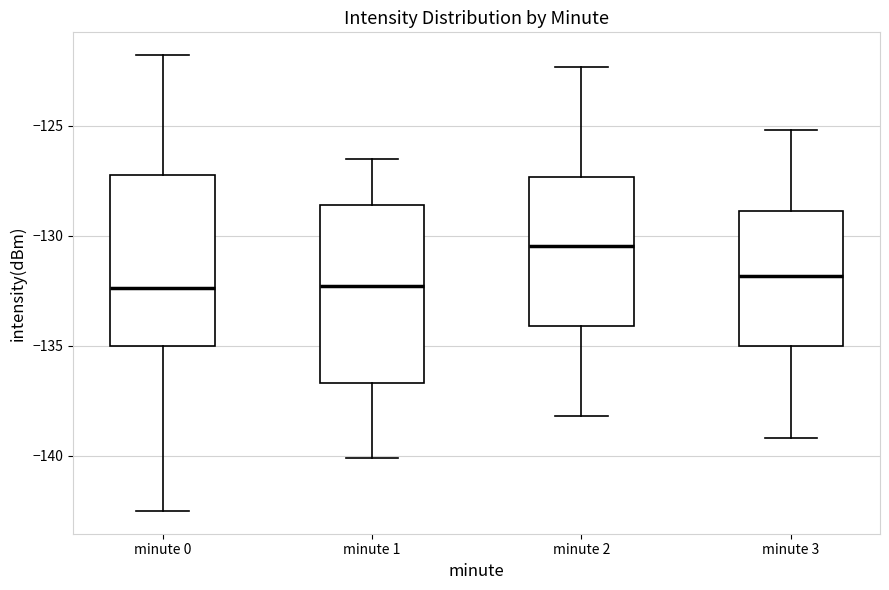

Reading left to right, transcribe this box plot: for each box, give where its median line is, the range the box spans, and where its two whiskers end, as read against the y-axis. The values are not printed on the chart, so give them approximately, as read against the axis.

minute 0: median -132.5, box -135.0 to -127.0, whiskers -142.5 to -122.0
minute 1: median -132.5, box -136.5 to -128.5, whiskers -140.0 to -126.5
minute 2: median -130.5, box -134.0 to -127.5, whiskers -138.0 to -122.5
minute 3: median -132.0, box -135.0 to -129.0, whiskers -139.0 to -125.0